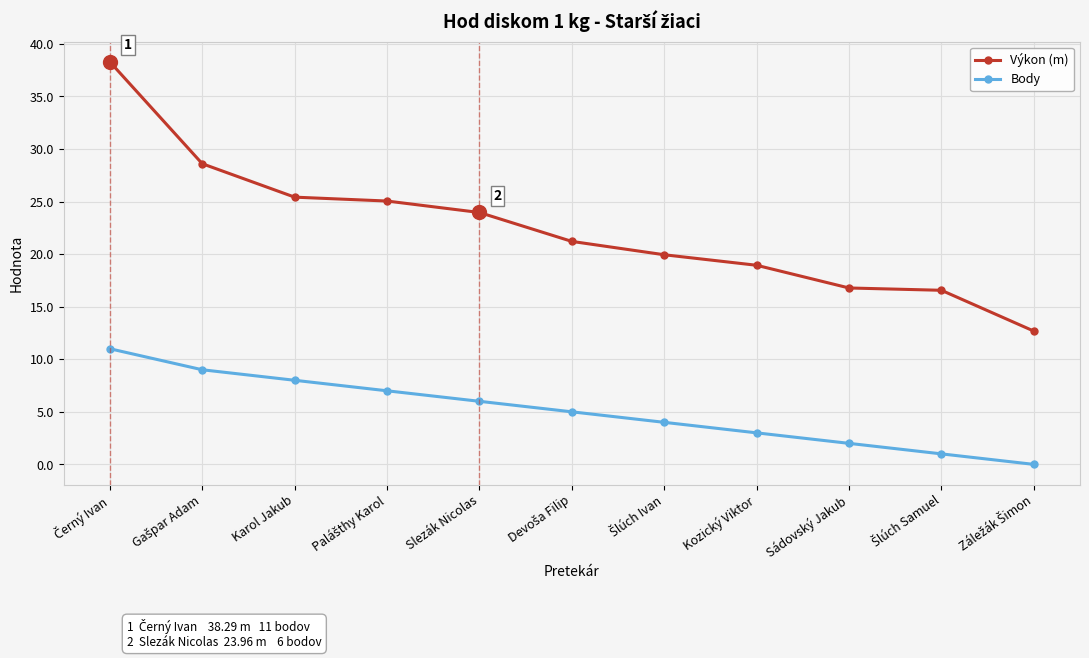

At how many categories does at least one series exceed 38?

1